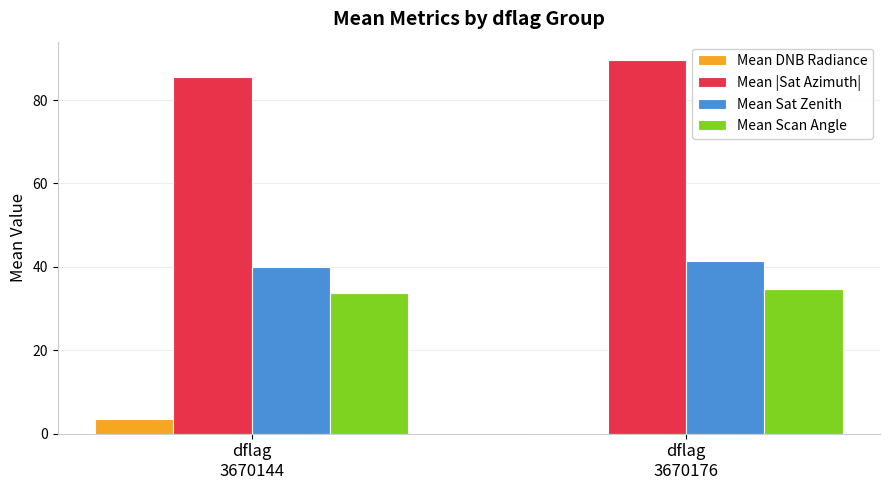

How many data points in Mean Scan Angle are above 34?

1